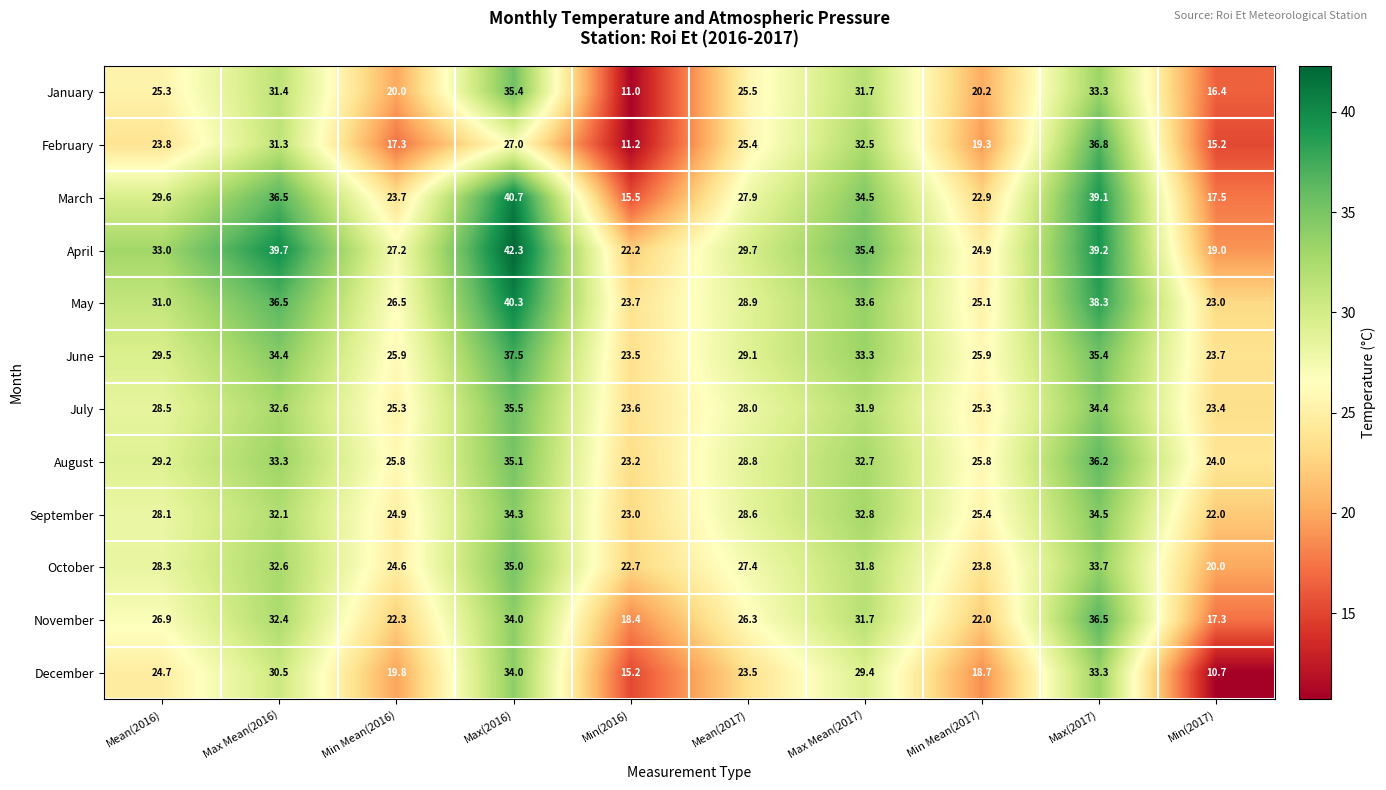

Which series changed the most between Min Mean(2017) and Min(2017)?

December